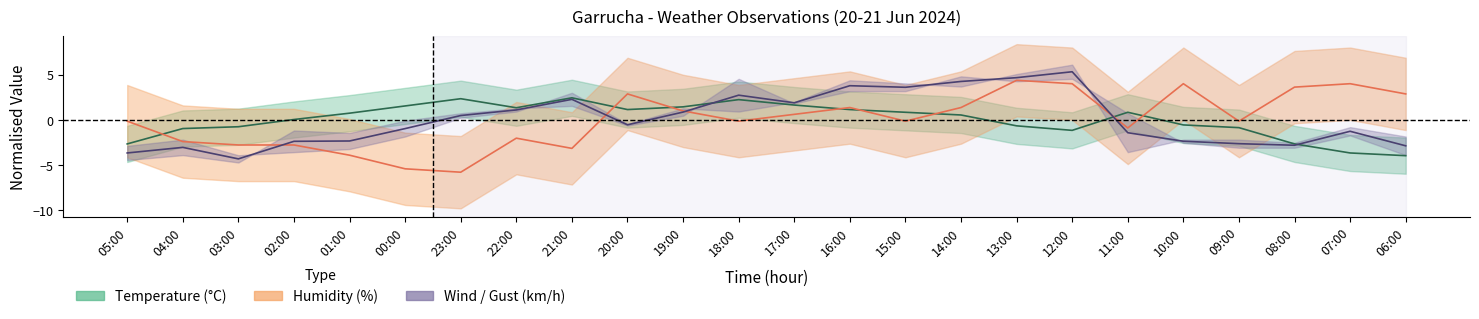

Which series has the largest total across all categories?

Humidity (%)